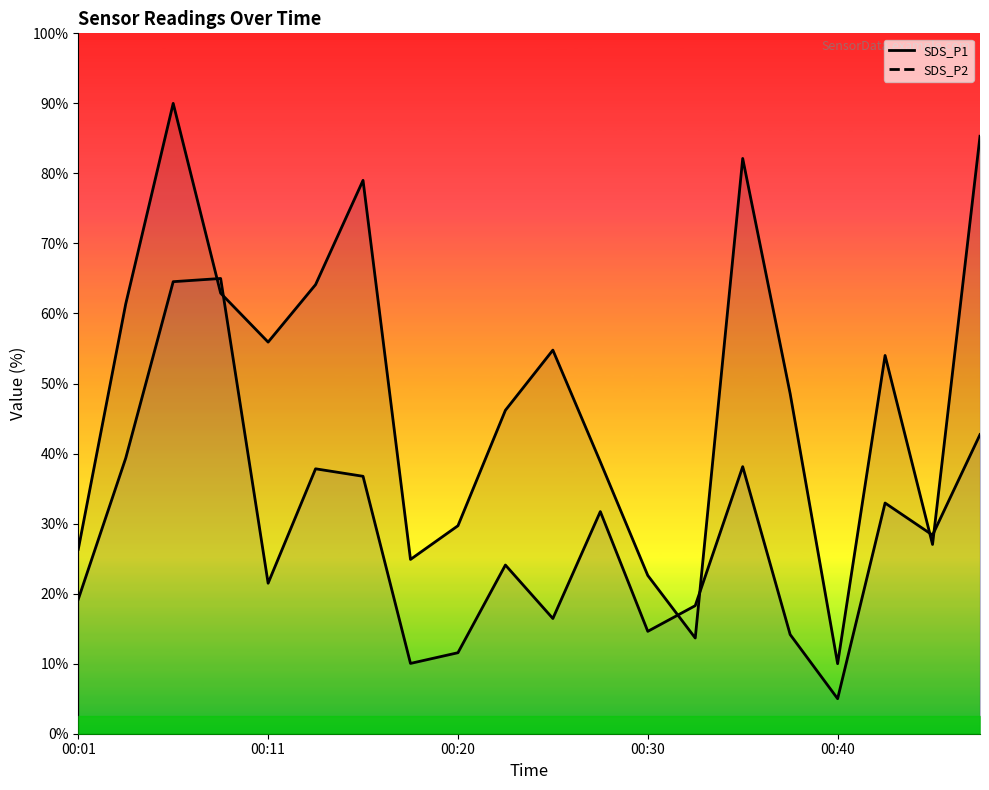

How many distinct data groups are displayed?

2